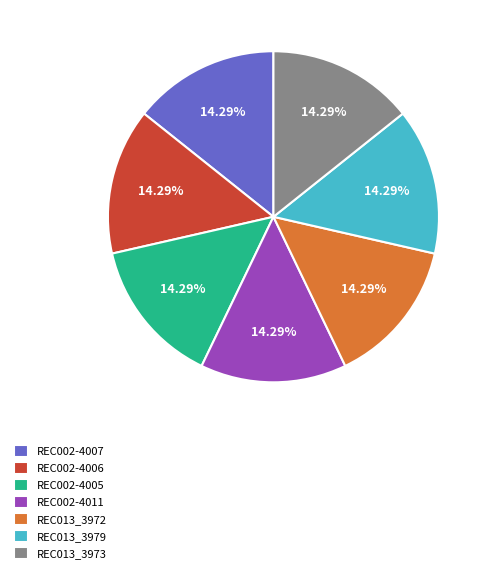

How much of the chart is everything except REC002-4011?

85.8%